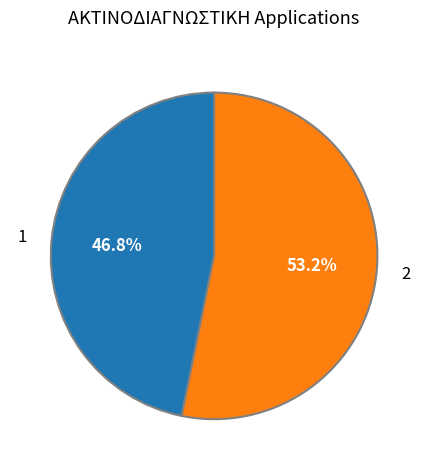

What is the majority slice?

2